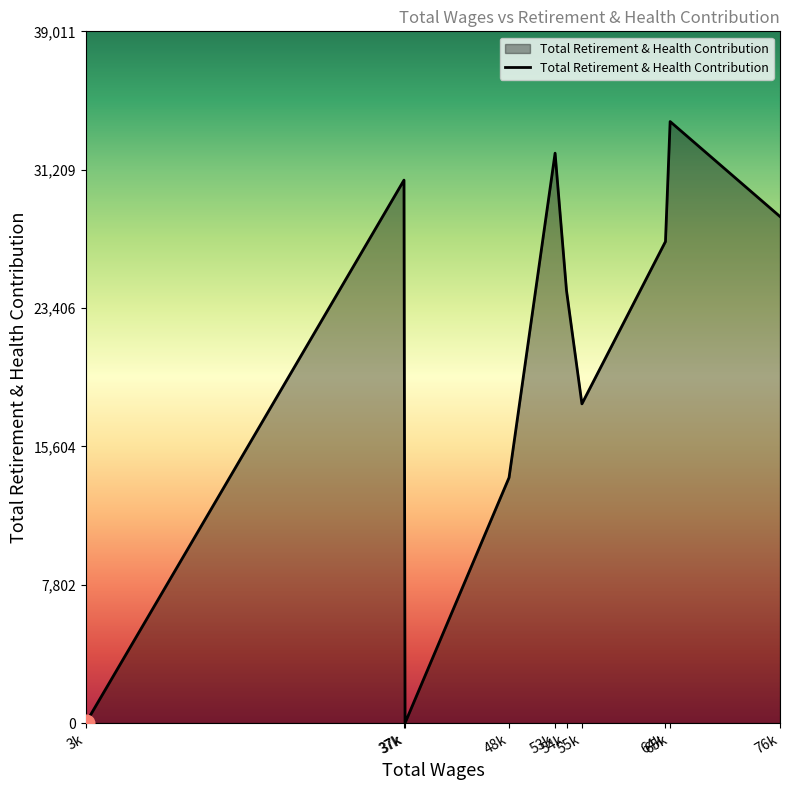

How many interior local peaks (higher than both neighbors) does the data have?

3